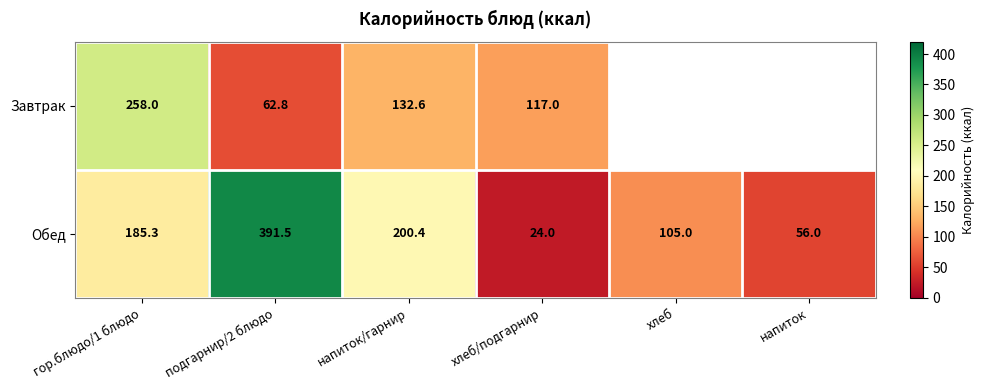

Which has a higher value, напиток or напиток/гарнир?

напиток/гарнир